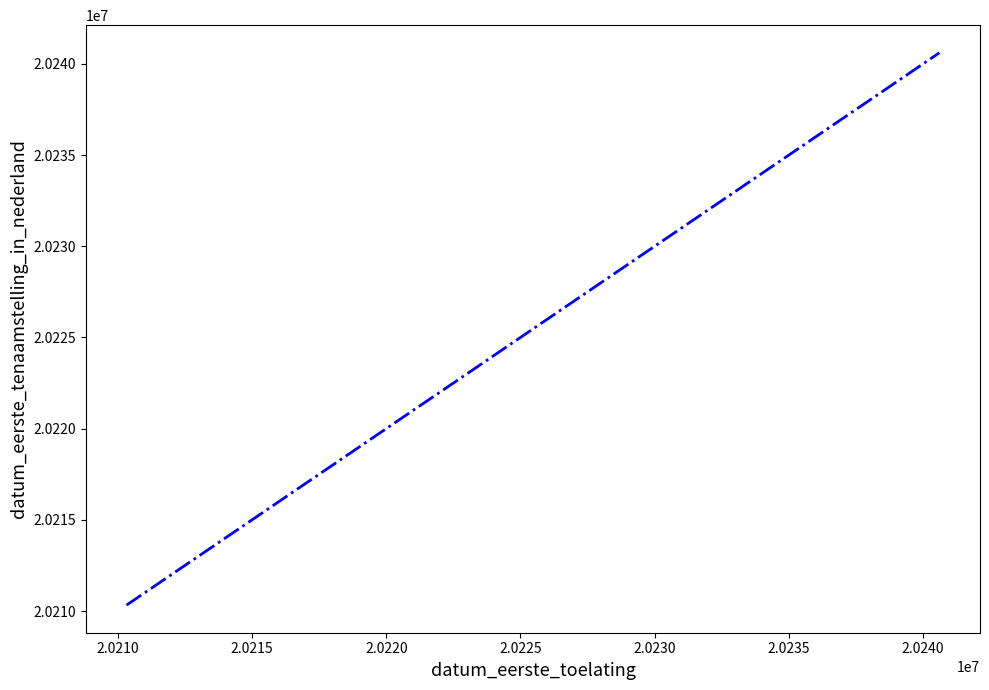

What is the average value?

20223910